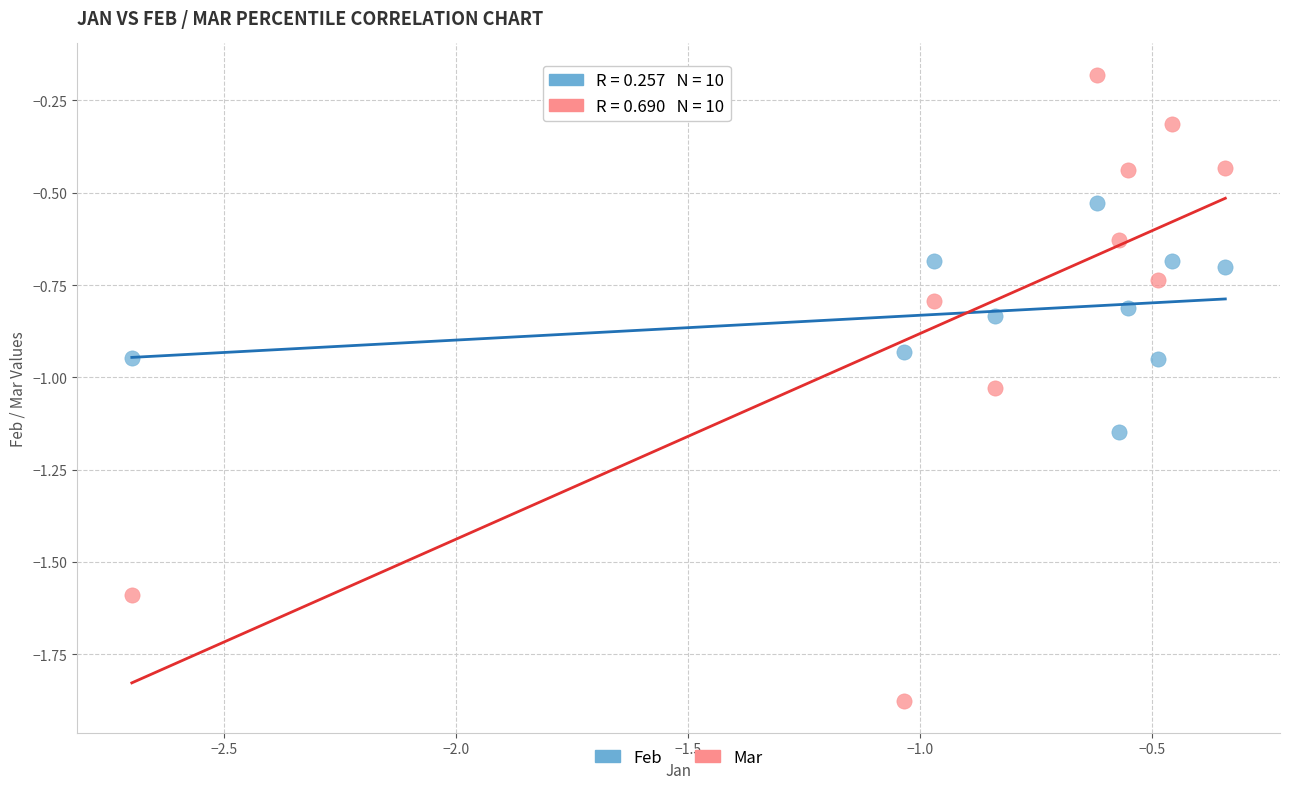

Across all data points, what is the range of X values (max minus min)?

2.4